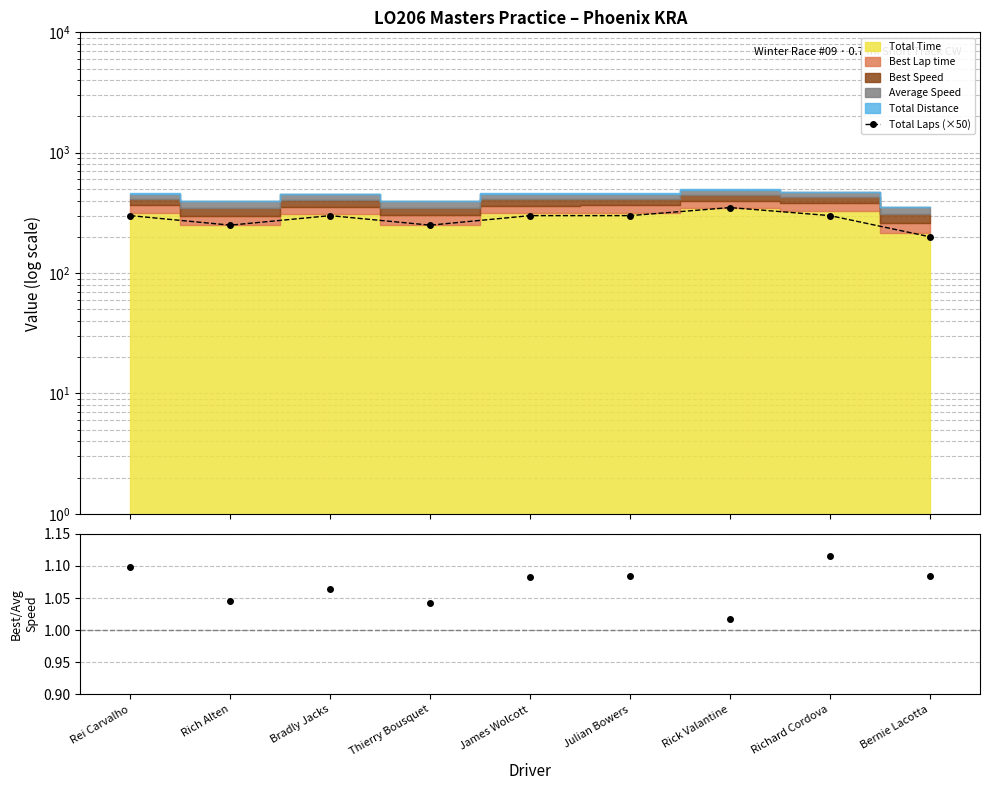

True or false: Total Laps (×50) and Best Speed / Avg Speed cross at least once.

False